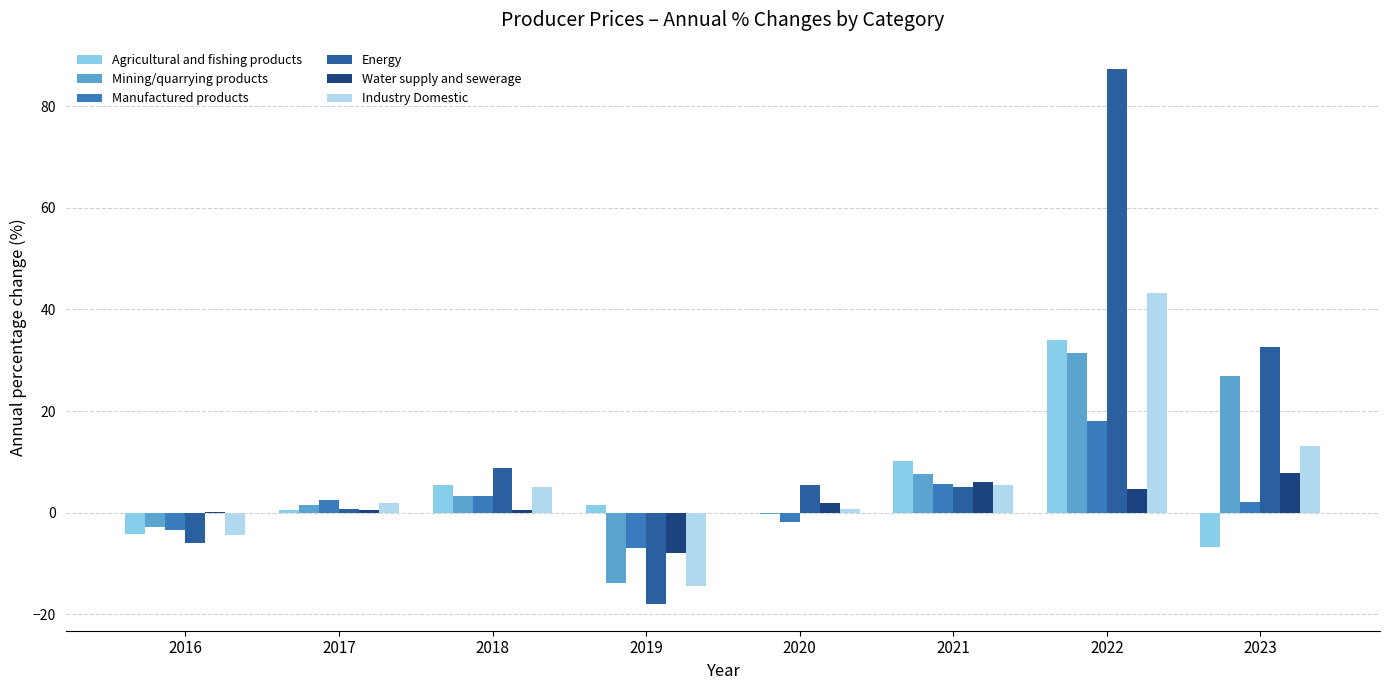

What is the total value across all series at 2022?

218.6